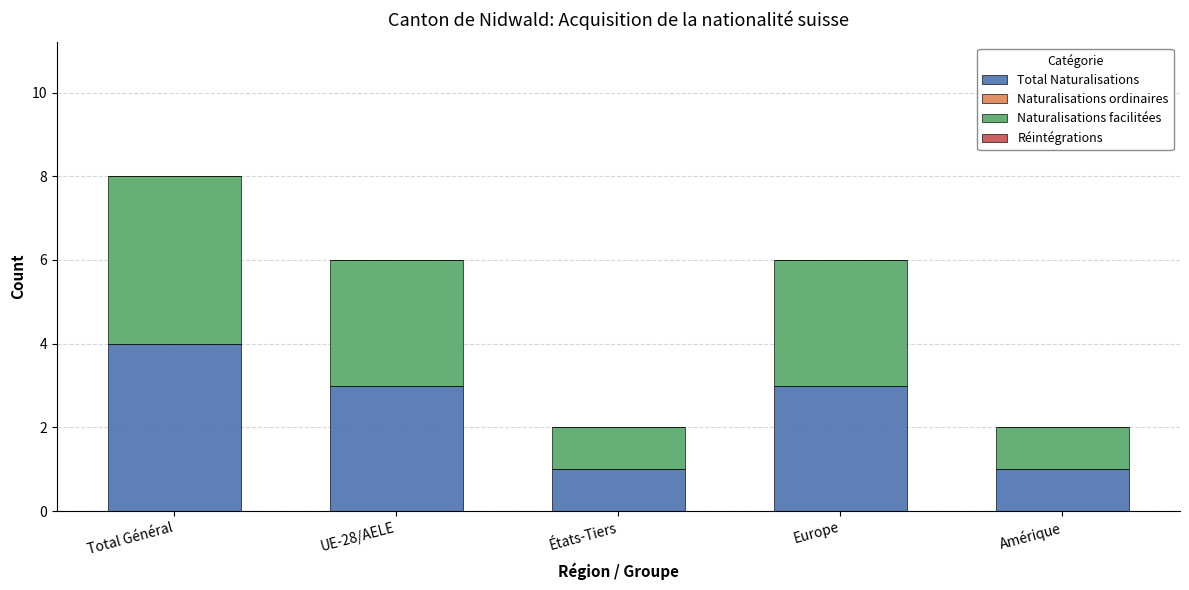

Which category has the highest value in the Total Naturalisations series?

Total Général